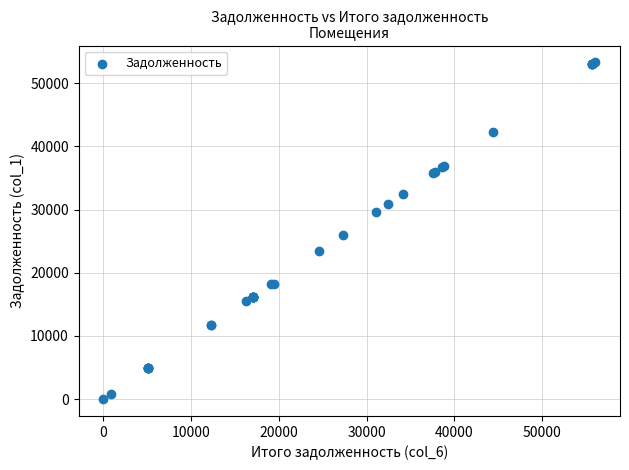

What Y value in the scatter plot is closest to 26636?

25987.2